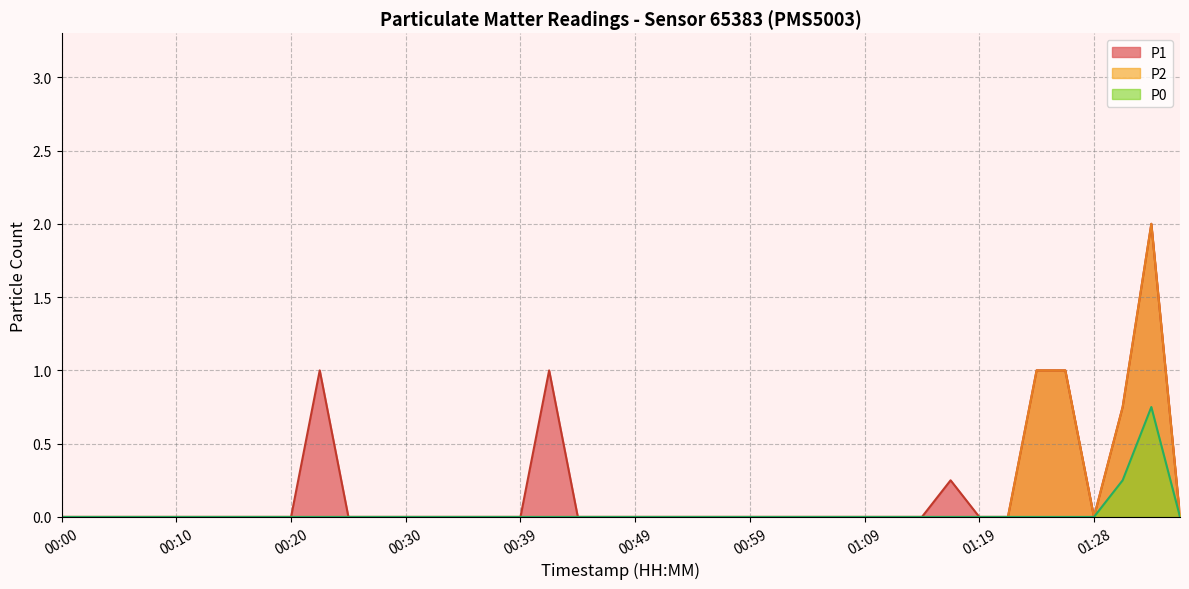

Is the value of P0 at 00:12 greater than the value of P2 at 00:12?

No